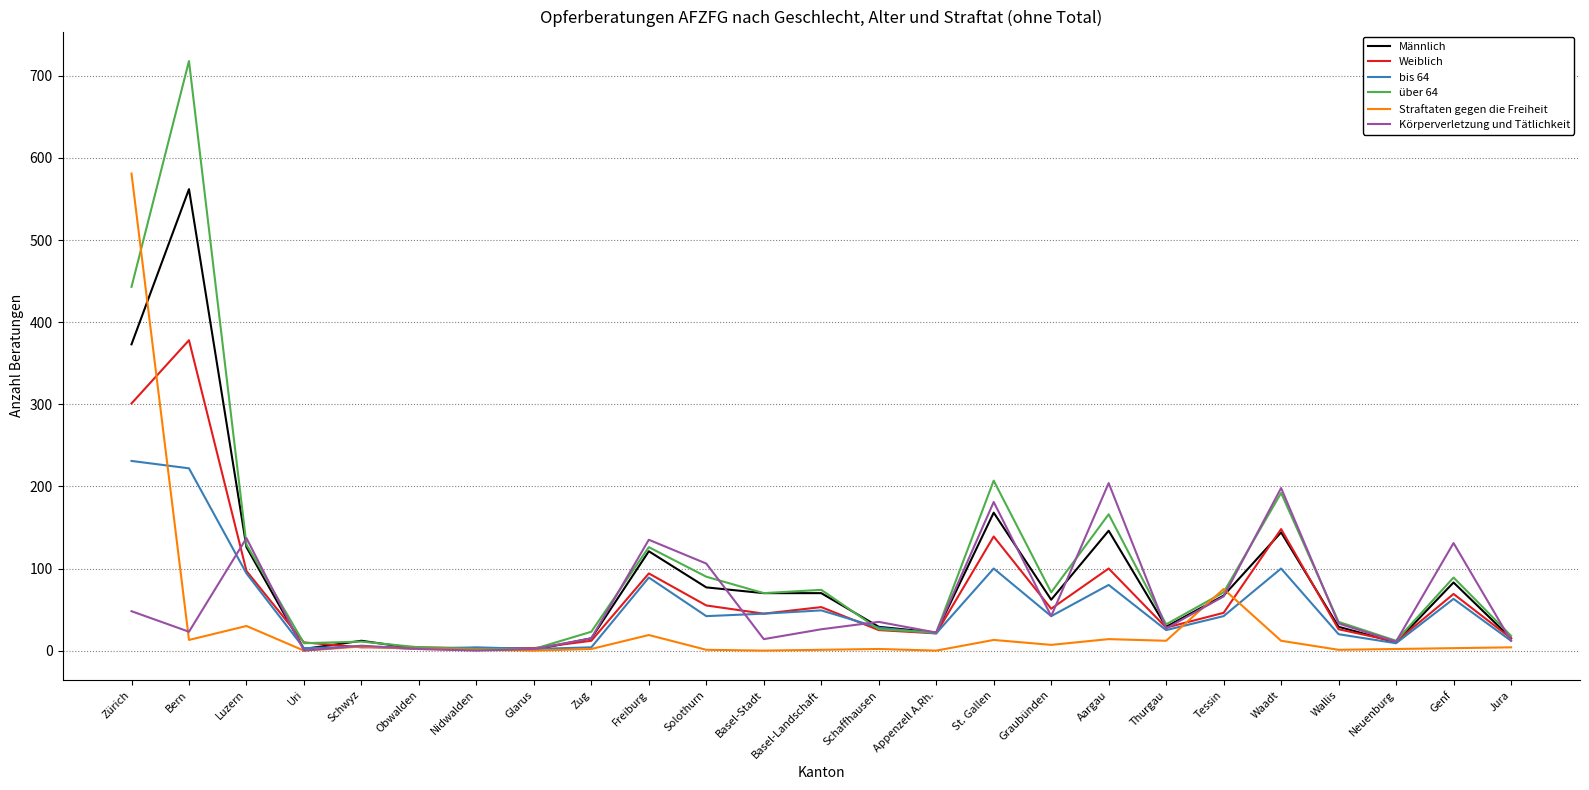

What is the difference between the über 64 values at Basel-Landschaft and Schwyz?

63